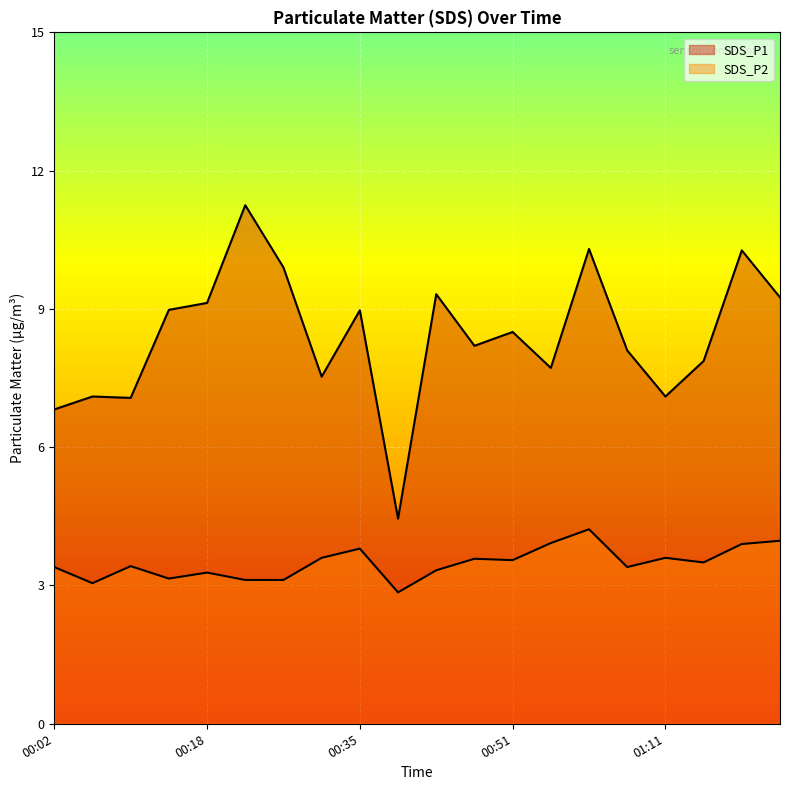

Between 01:24 and 00:23, which is larger?

00:23